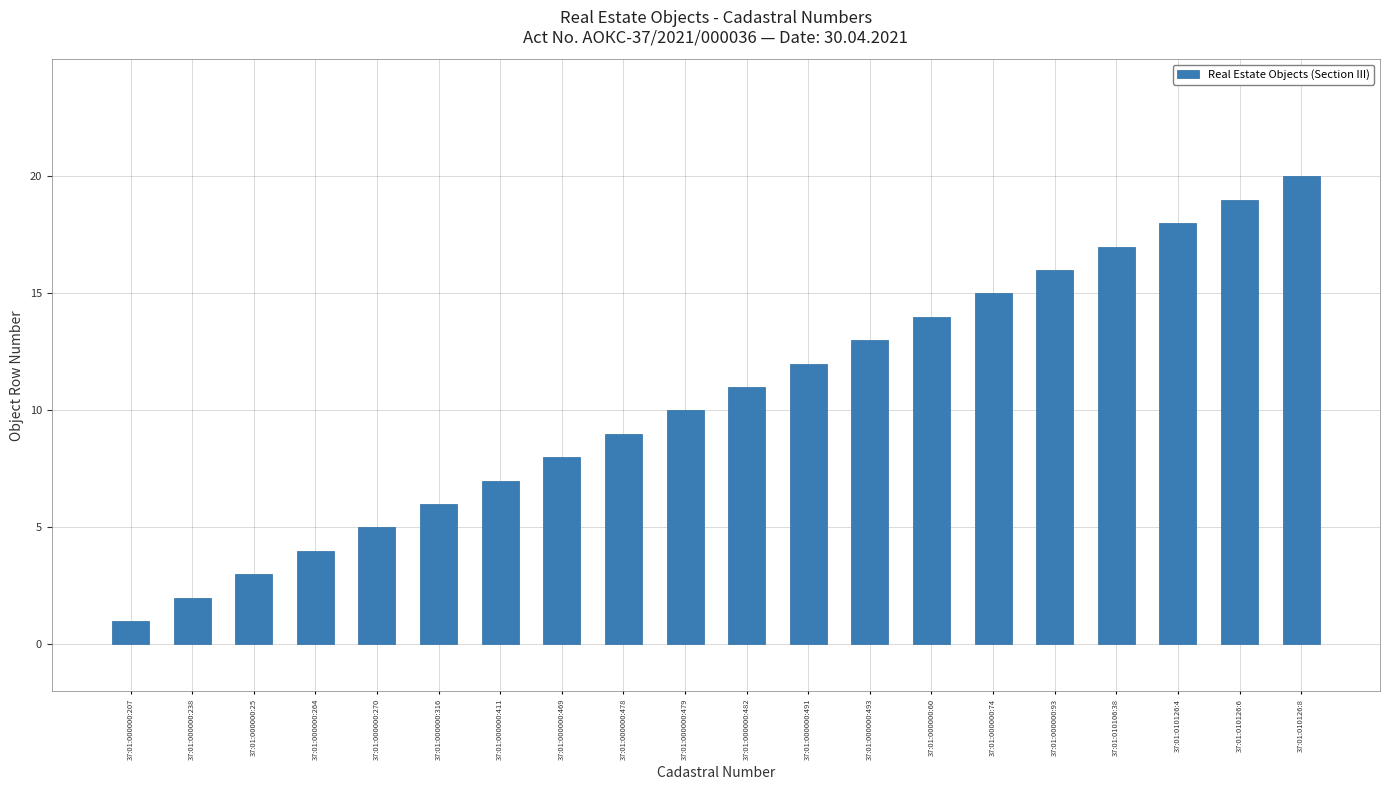

Rank the categories by value from lowest to highest.

37:01:000000:207, 37:01:000000:238, 37:01:000000:25, 37:01:000000:264, 37:01:000000:270, 37:01:000000:316, 37:01:000000:411, 37:01:000000:469, 37:01:000000:478, 37:01:000000:479, 37:01:000000:482, 37:01:000000:491, 37:01:000000:493, 37:01:000000:60, 37:01:000000:74, 37:01:000000:93, 37:01:010106:38, 37:01:010126:4, 37:01:010126:6, 37:01:010126:8